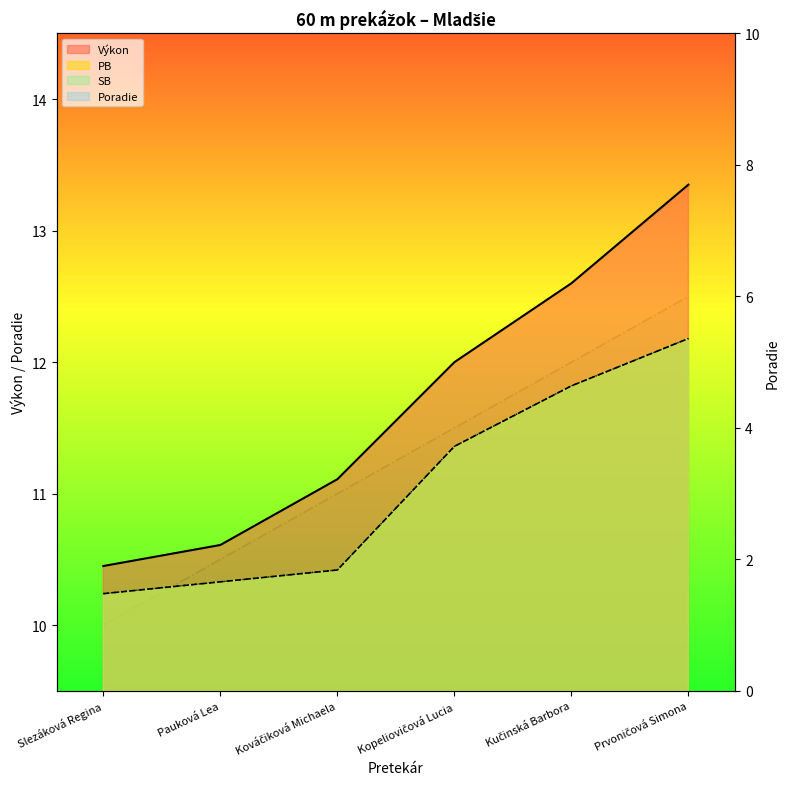

Does the chart have visible grid lines?

No